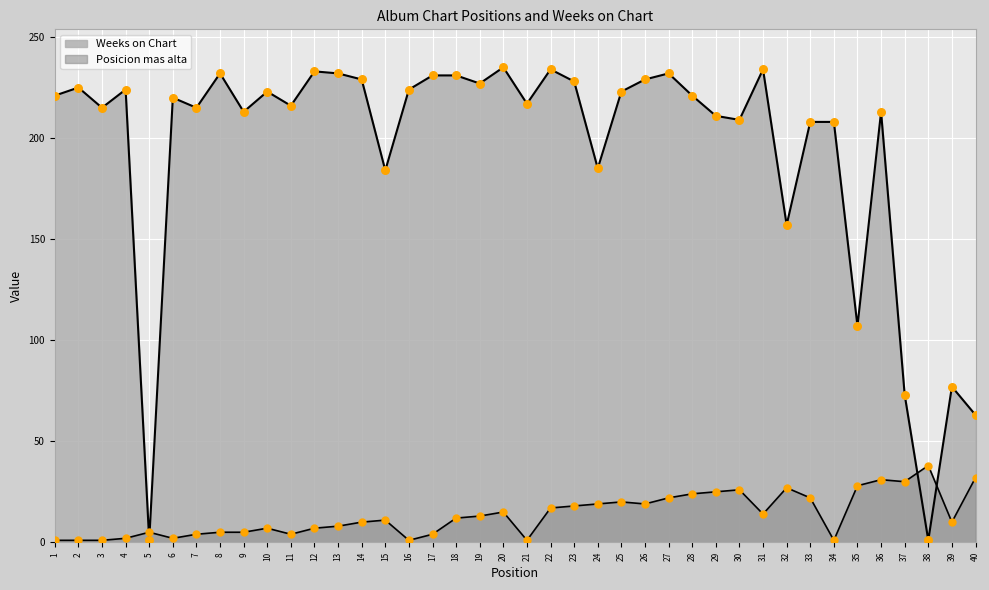

What are all the series names shown in the legend?

Posicion mas alta, Weeks on Chart